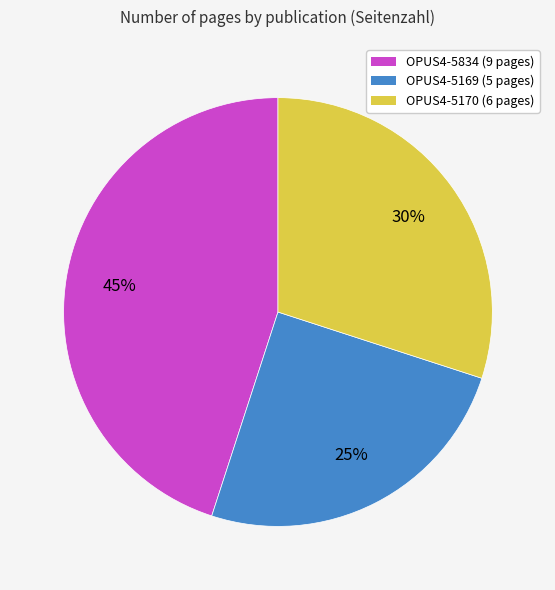

The OPUS4-5169 slice represents 25% of the pie. True or false?

True